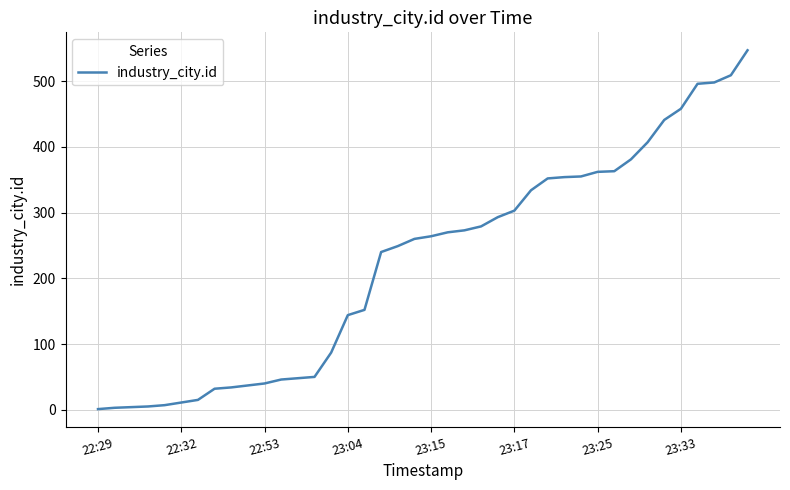

What is the greatest value displayed?

547